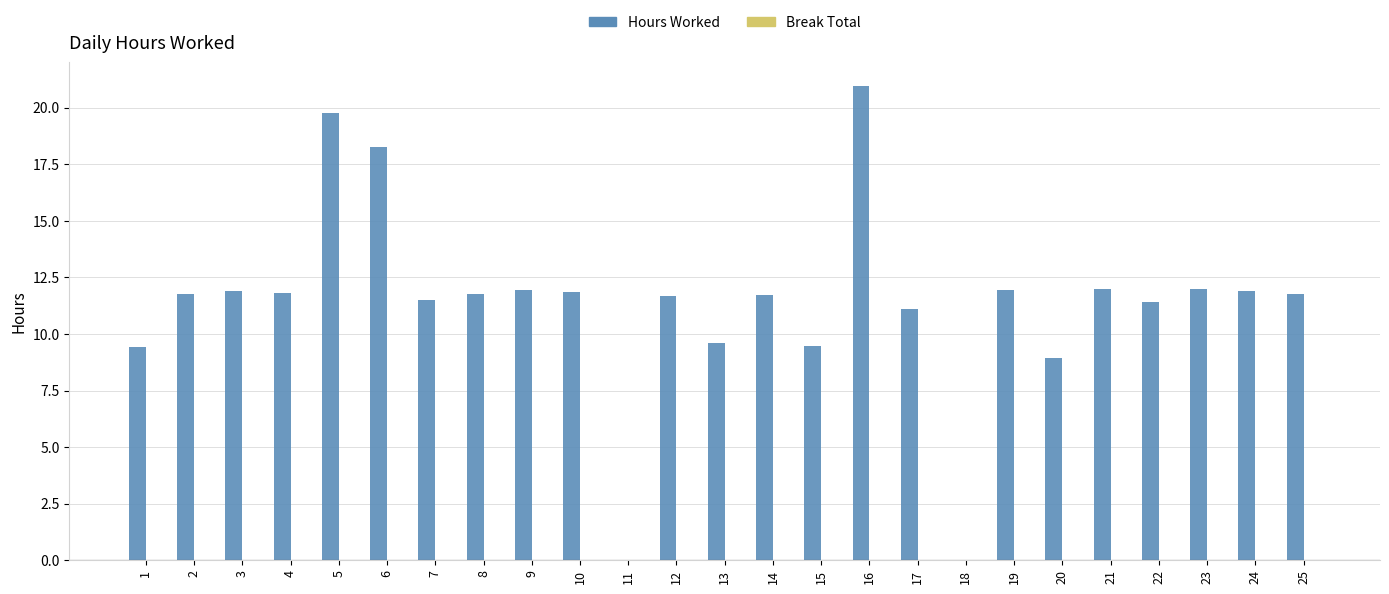

Count the number of data series in this chart.

1